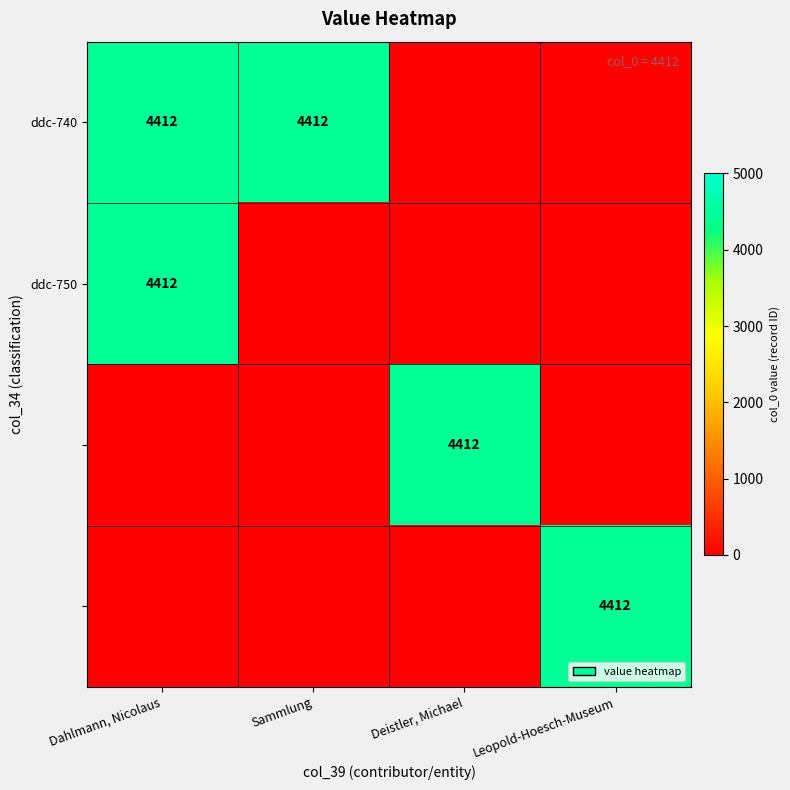

True or false: ddc-750 has a value of 4412 at Dahlmann, Nicolaus.

True